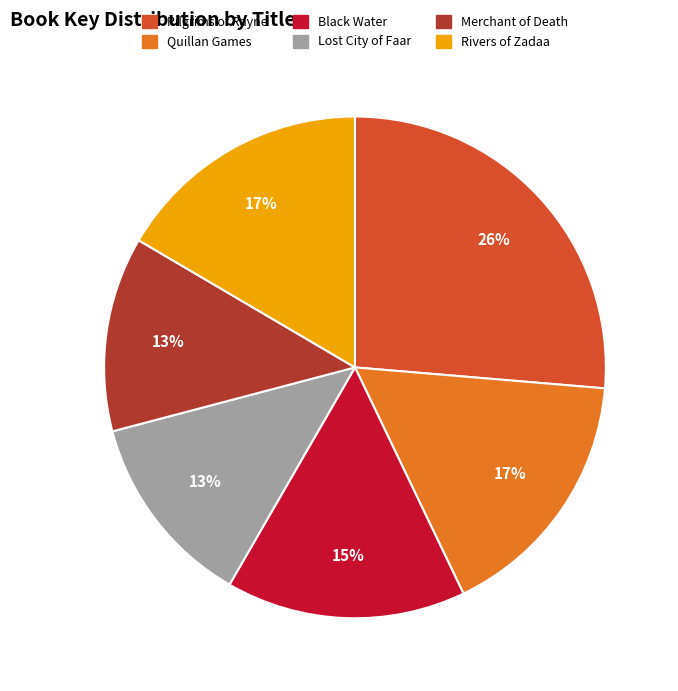

Is it true that Quillan Games is 17% of the pie?

True